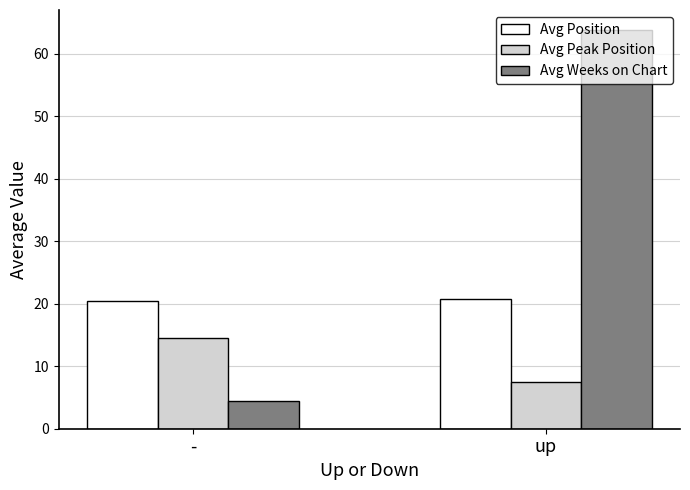

What is the maximum value for Avg Position?

20.8